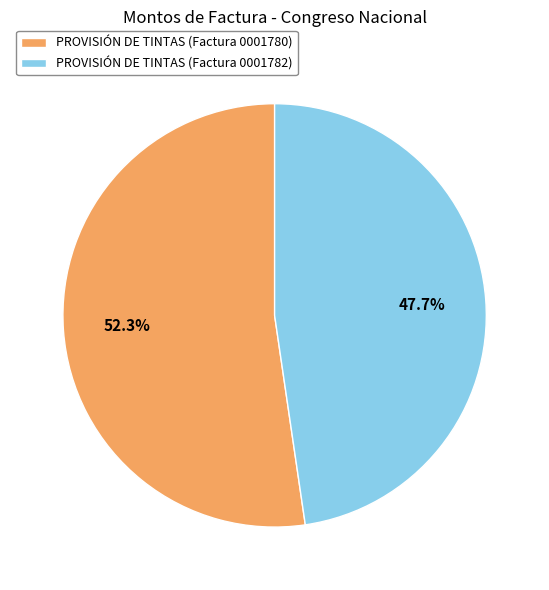

To the nearest percent, what percentage of the pie is PROVISIÓN DE TINTAS (Factura 0001780)?

52%